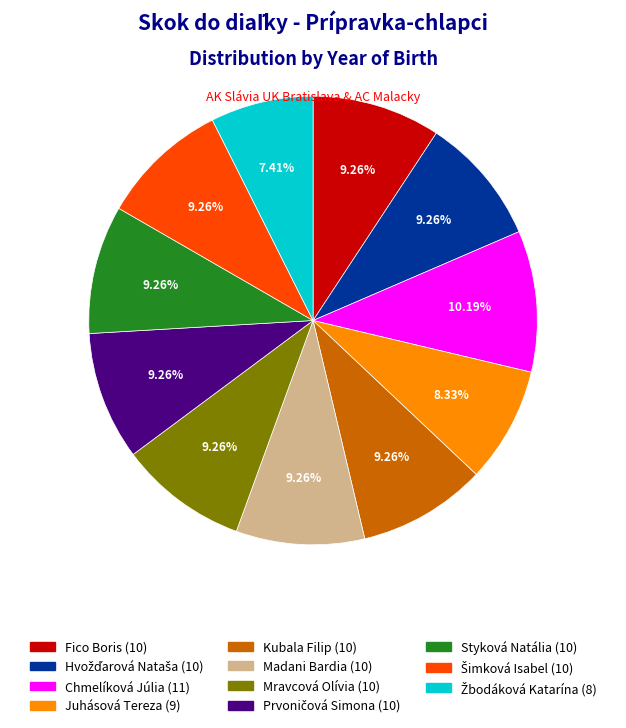

To the nearest percent, what percentage of the pie is Juhásová Tereza?

8%